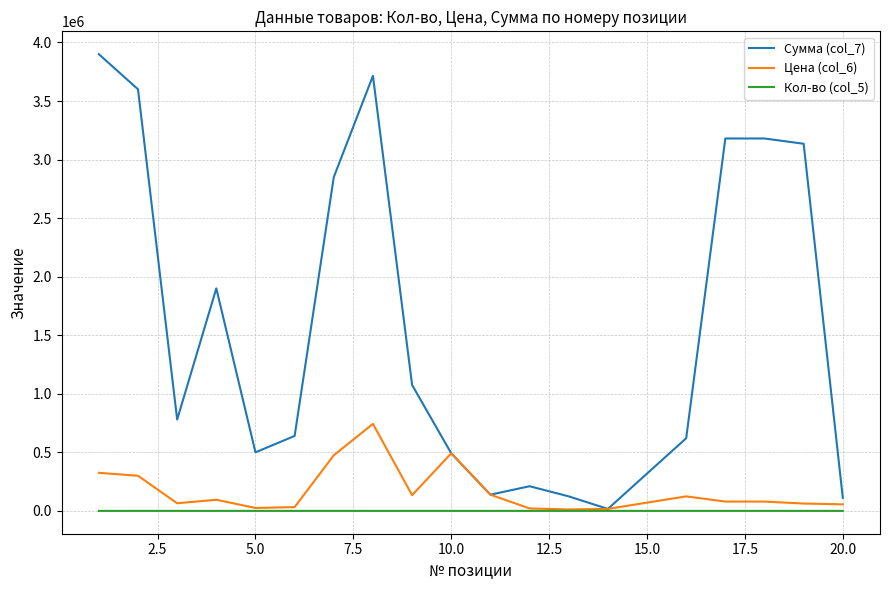

Which series has the largest total across all categories?

Сумма (col_7)